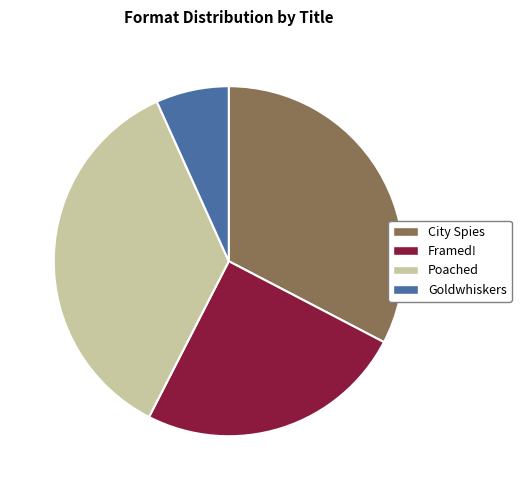

True or false: Poached accounts for 36% of the total.

True